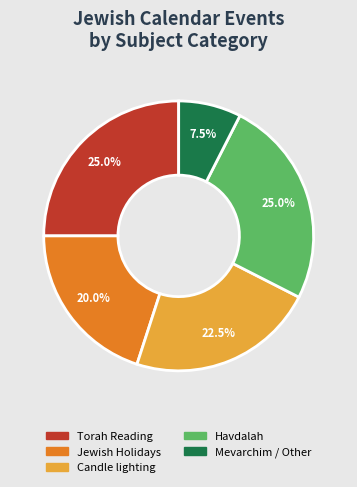

Does any single category account for the majority?

No